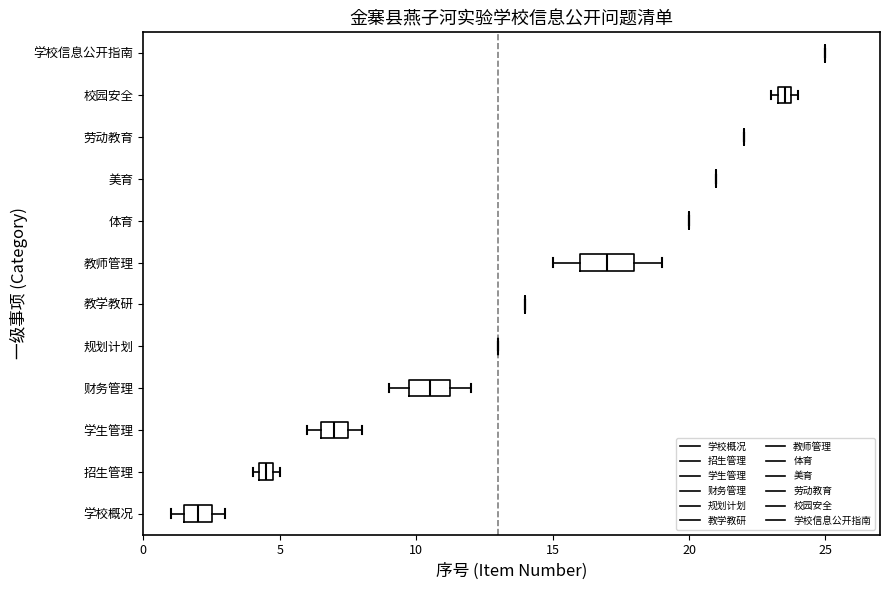

Comparing the boxes themselves (not the whiskers), which one is the widest?

教师管理